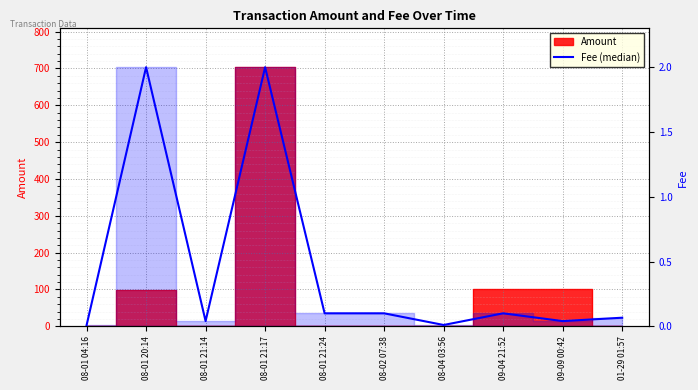

How many points are lower than both their immediate neighbors (excluding endpoints)?

3